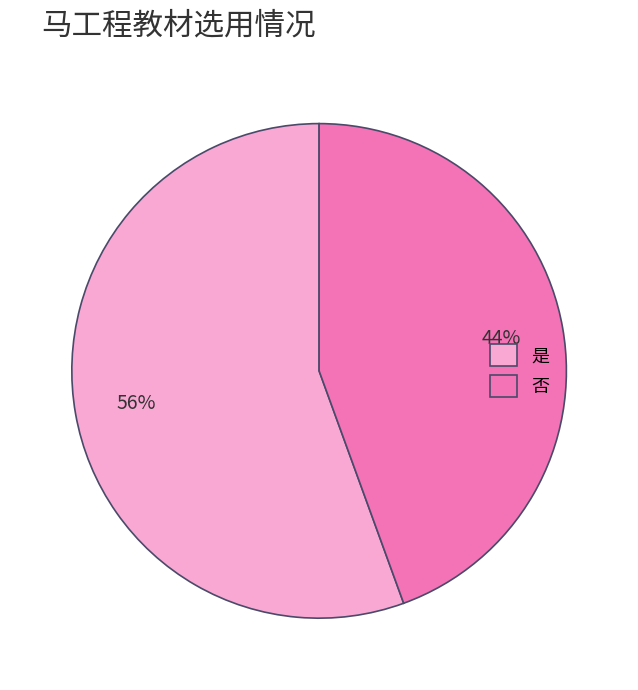

What percentage is the 是 slice, to the nearest percent?

56%